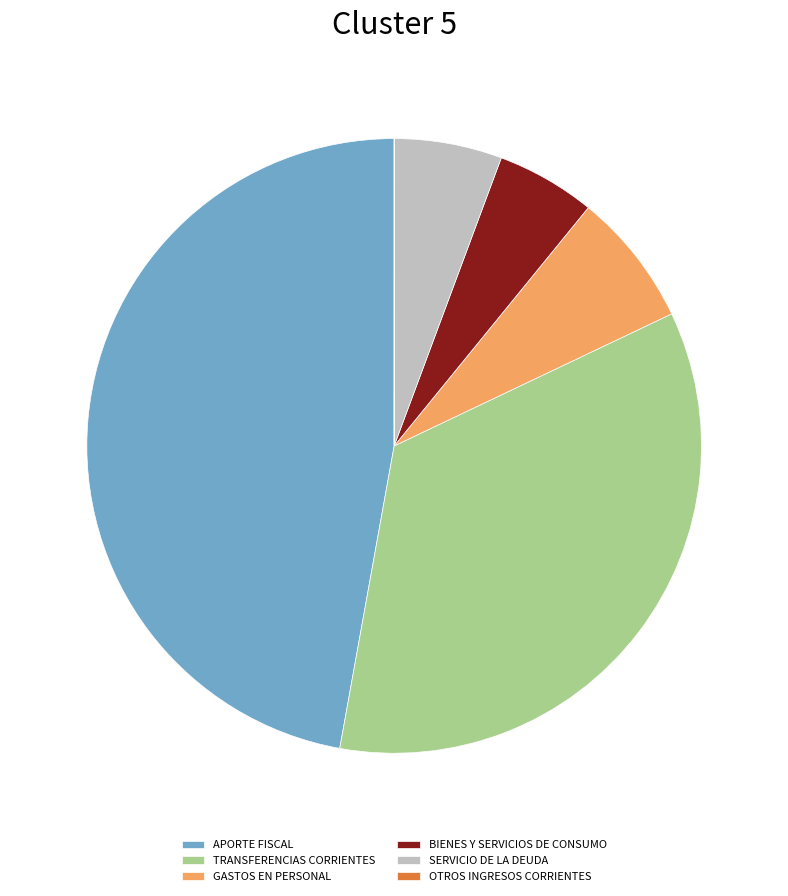

The BIENES Y SERVICIOS DE CONSUMO slice represents 1% of the pie. True or false?

False